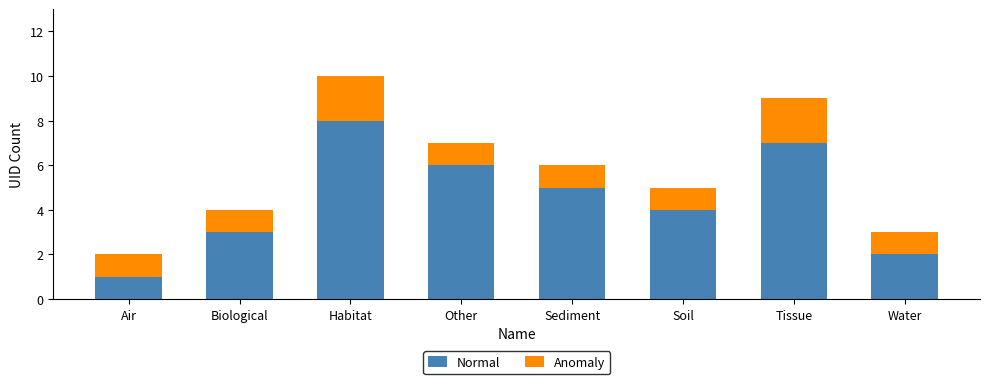

Reading right to left, transcribe the values for Normal.

2	7	4	5	6	8	3	1